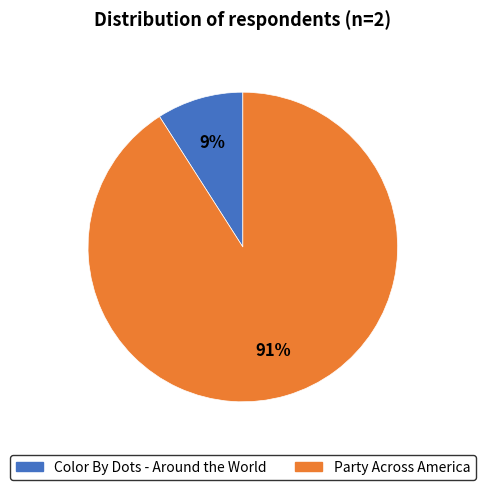

Is Party Across America the majority of the pie?

Yes